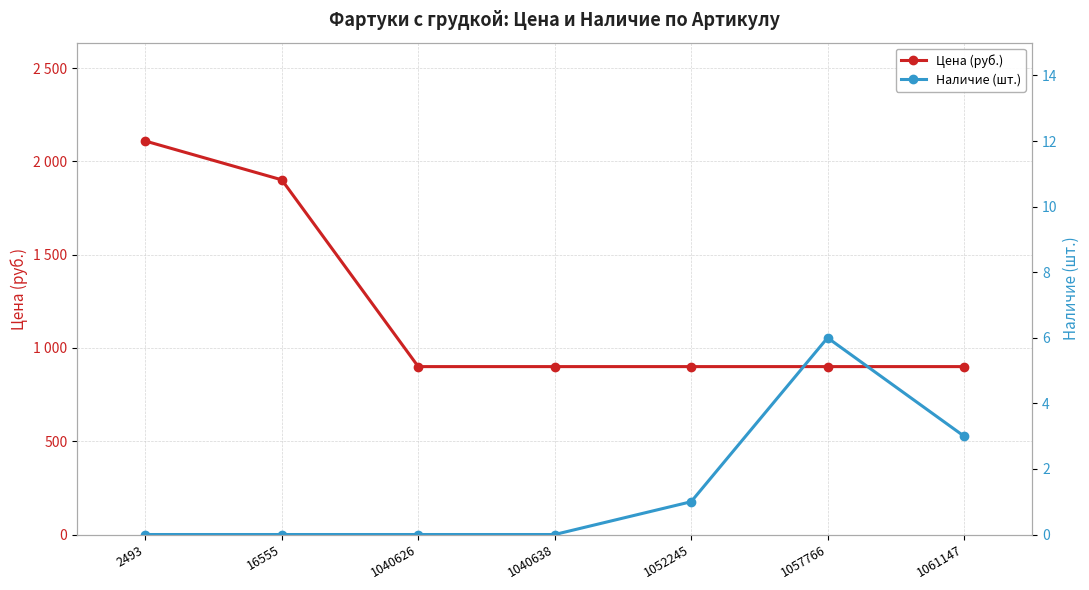

What is the value of the Цена (руб.) point at the 4th from the left?

900